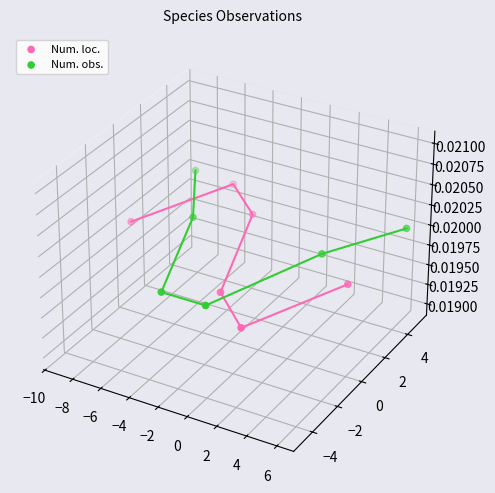

What are all the series names shown in the legend?

Num. loc., Num. obs.